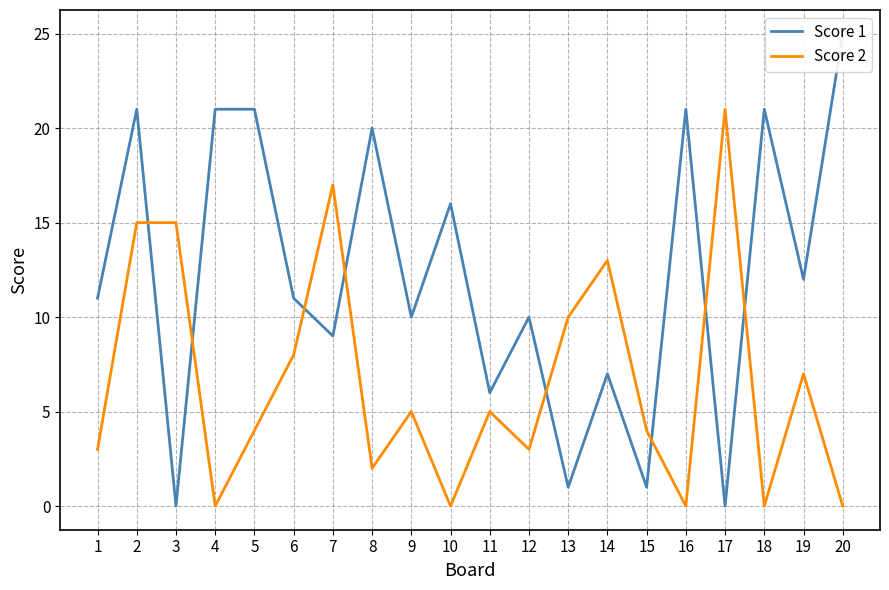

The Score 2 series shows 15 at 2. True or false?

True